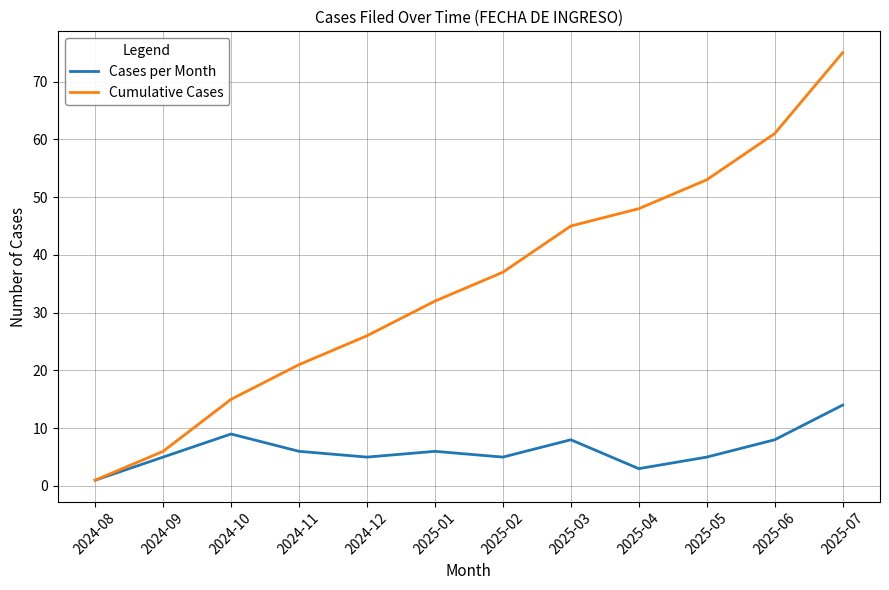

Which series has the largest total across all categories?

Cumulative Cases